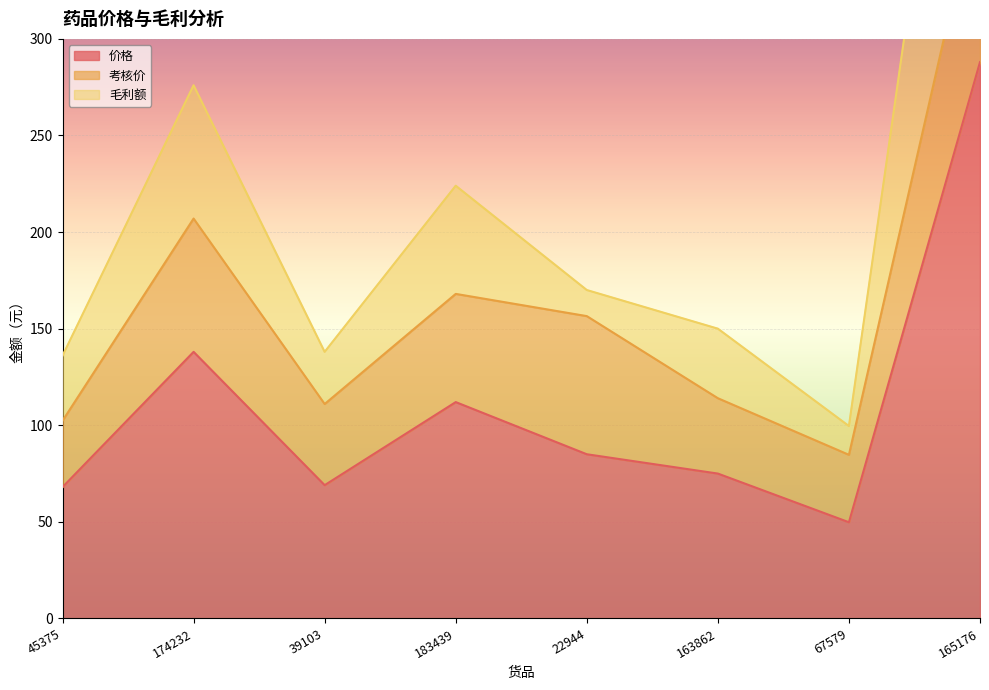

What is the label of the 1st point from the left?

45375